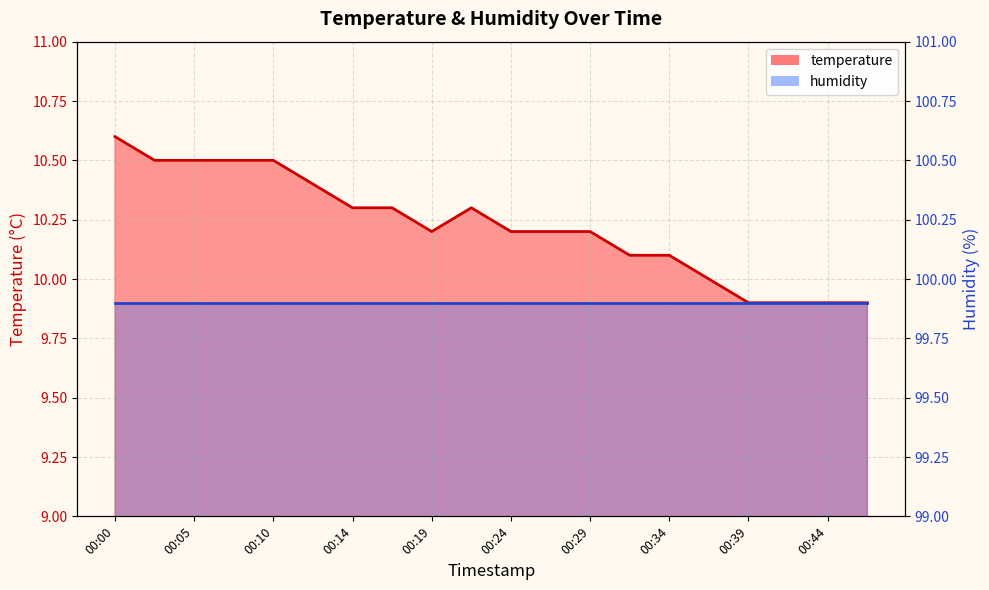

Which label corresponds to the largest value in the chart?

00:00